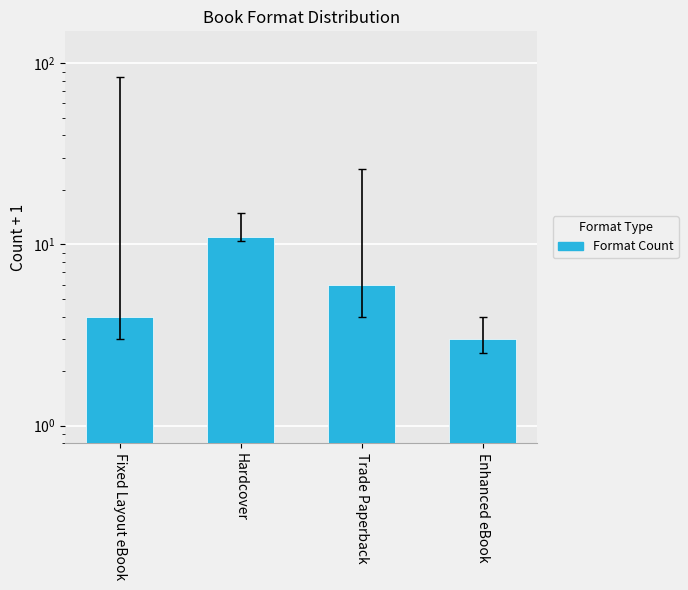

At which label is the value closest to 7?

Trade Paperback